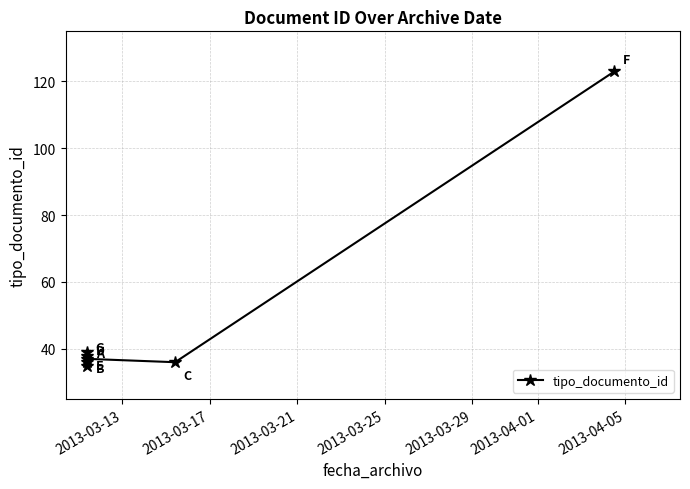

How many interior local peaks (higher than both neighbors) does the data have?

2